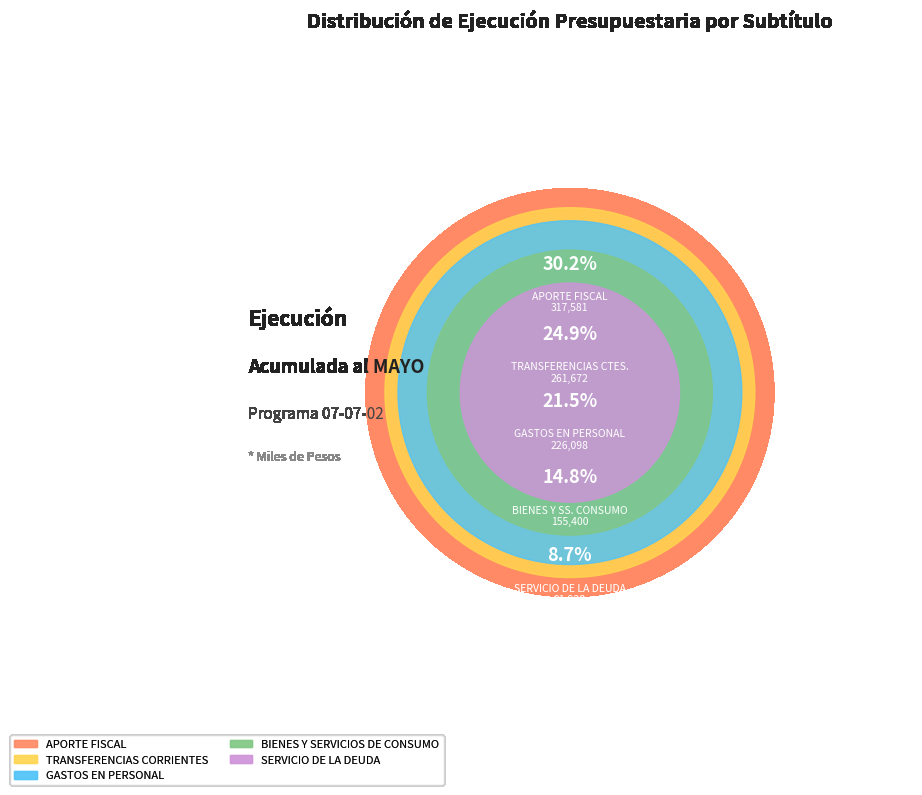

How many segments does this pie chart have?

5